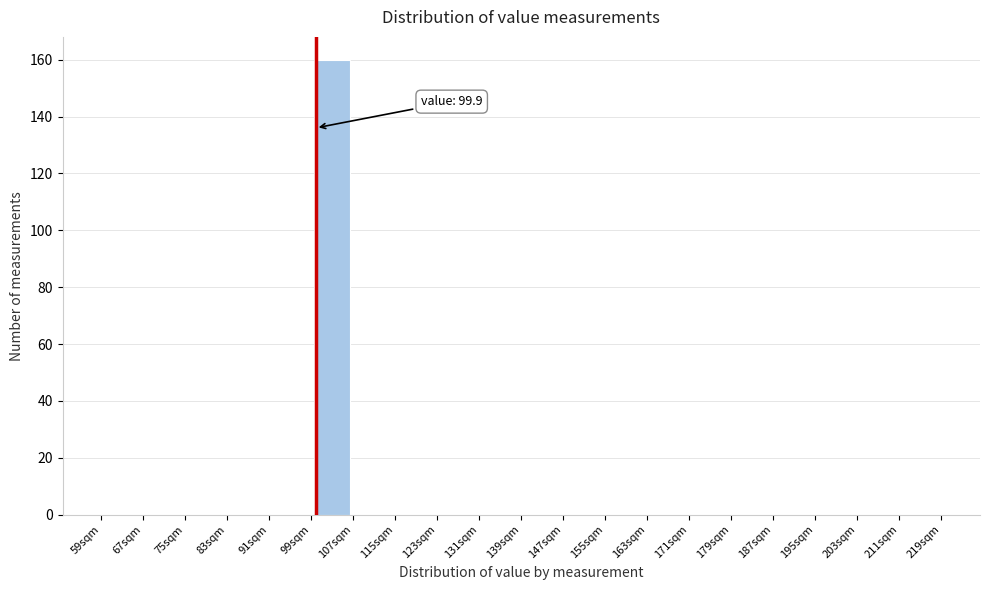

Which range on the x-axis has the tallest bar?

99 to 107